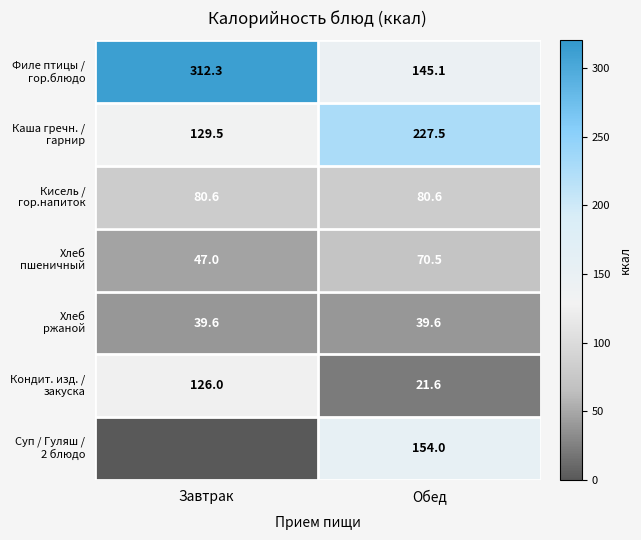

What is the spread (max minus min) of values at Обед?

205.9